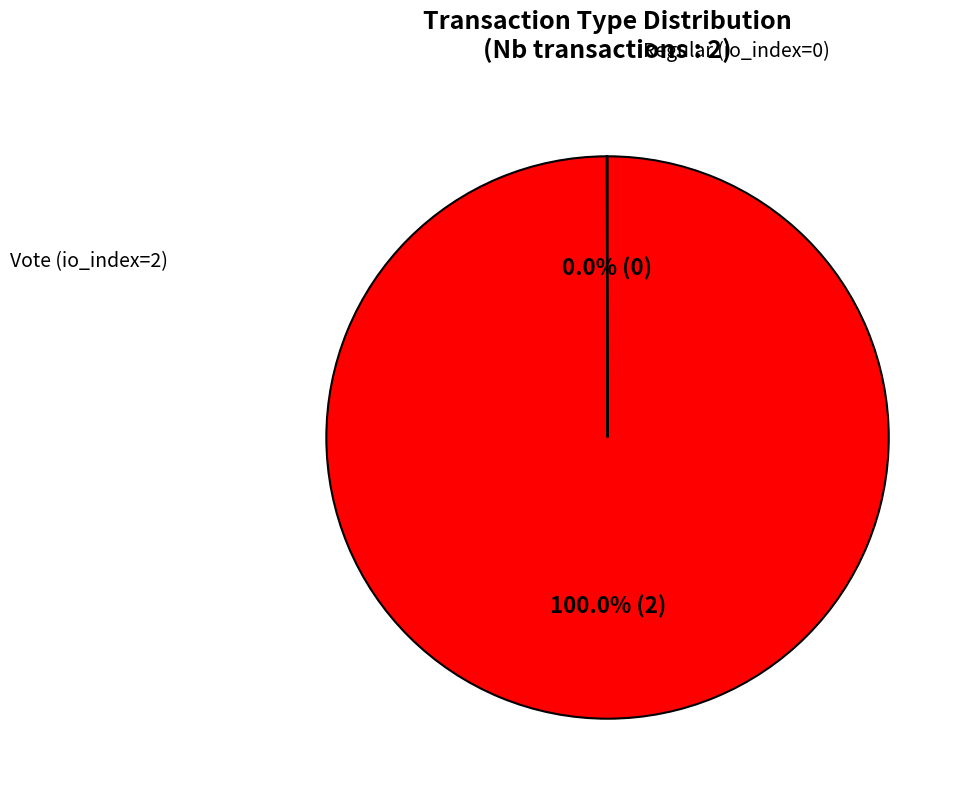

Is there a majority slice in this chart?

Yes